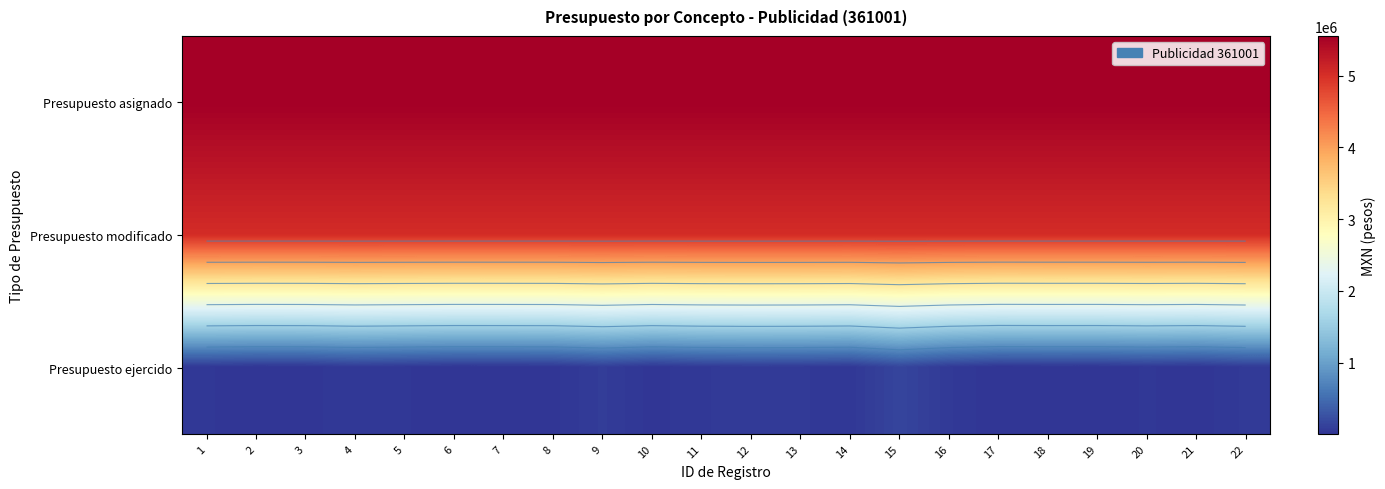

Is the value of Presupuesto asignado at 12 greater than the value of Presupuesto ejercido at 2?

Yes